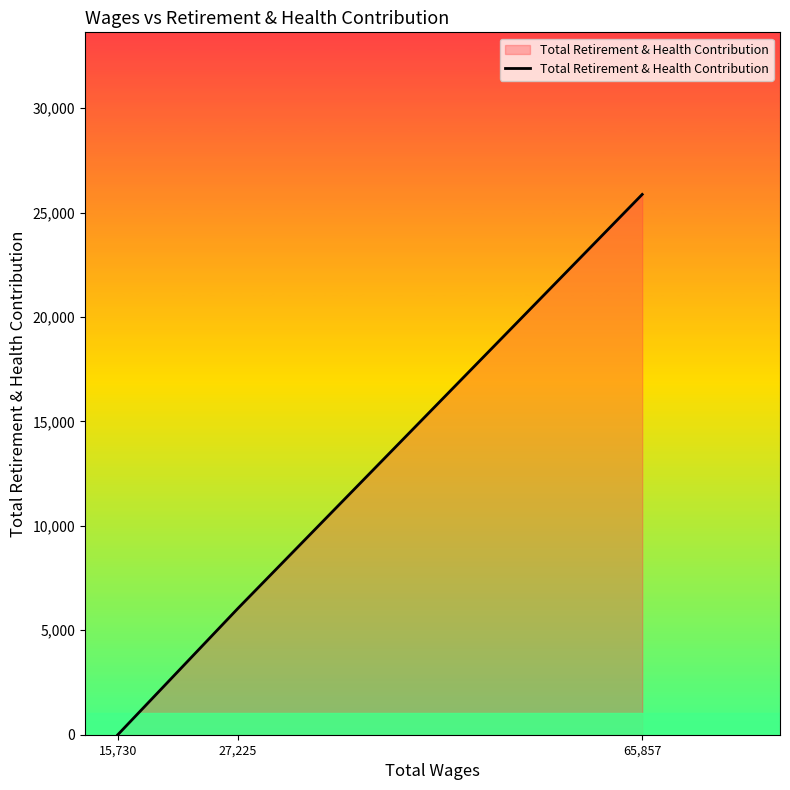

The value at 65,857 is 25870. True or false?

True